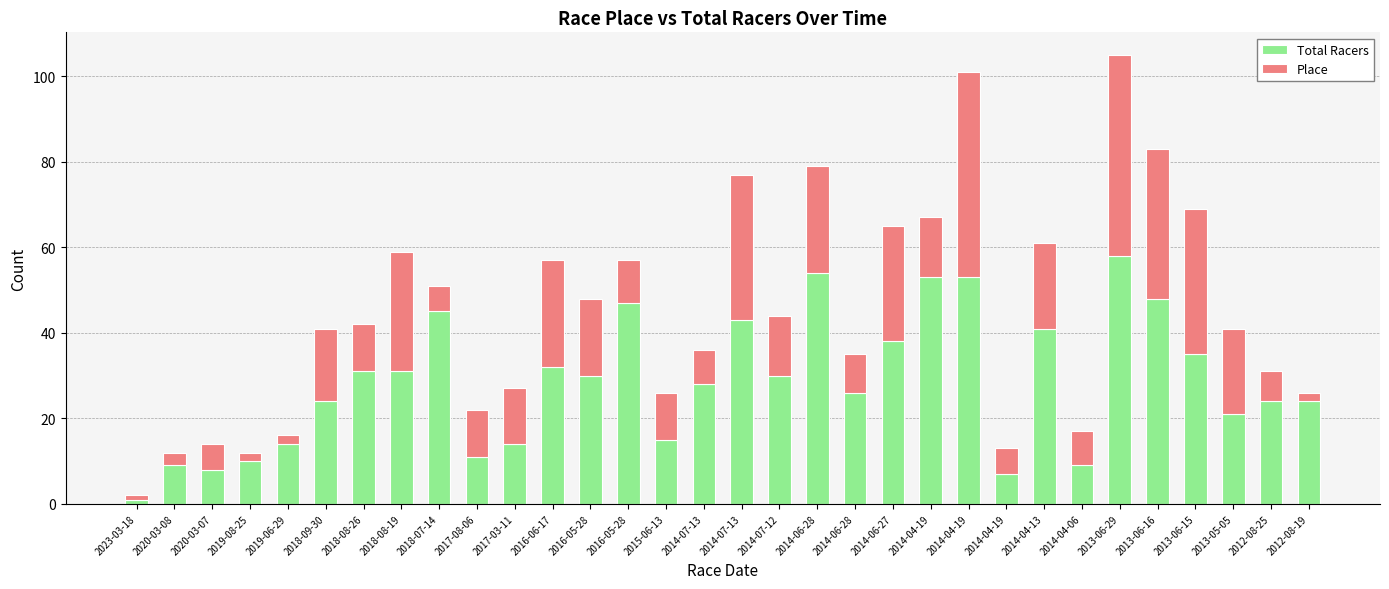

Does the chart contain any negative values?

No